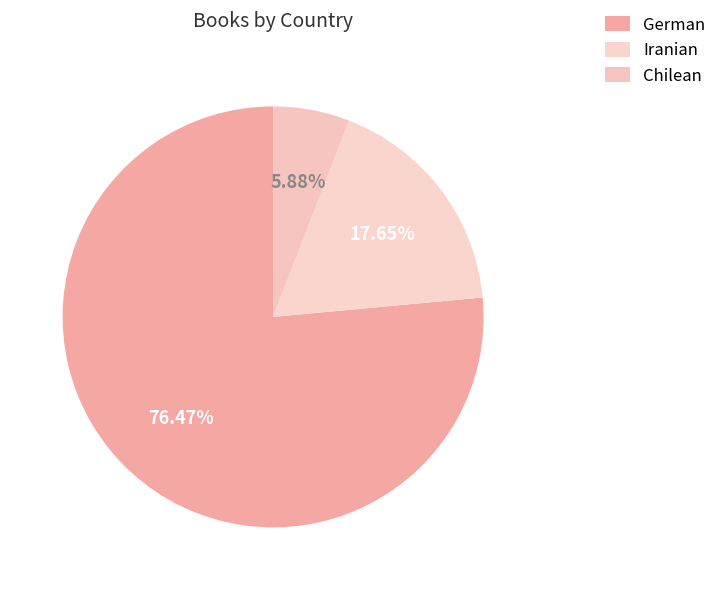

To the nearest percent, what is the difference between the Iranian and German slice percentages?

59%